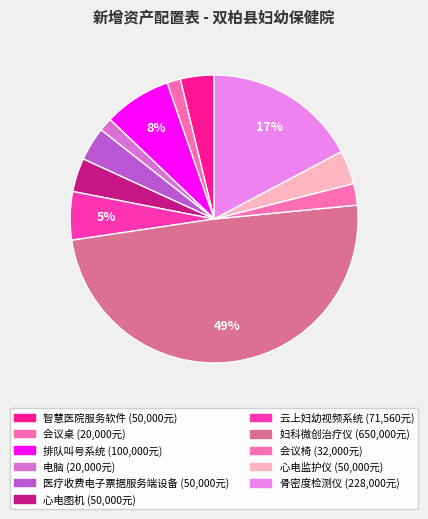

How many segments does this pie chart have?

11